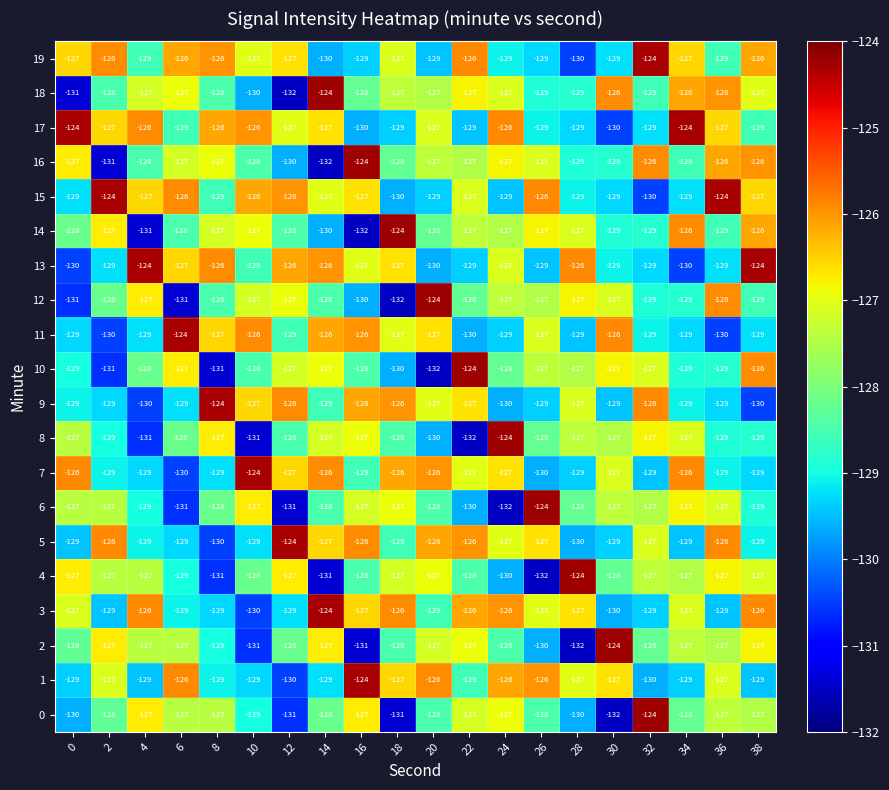

How many values in the 2 series exceed -127?

1